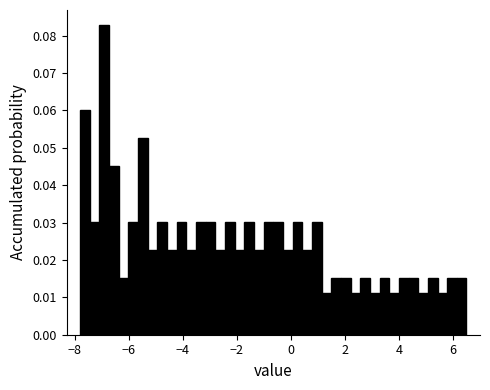

Read against the x-axis, roughly where is the centre of the tallest bar?

-7.0